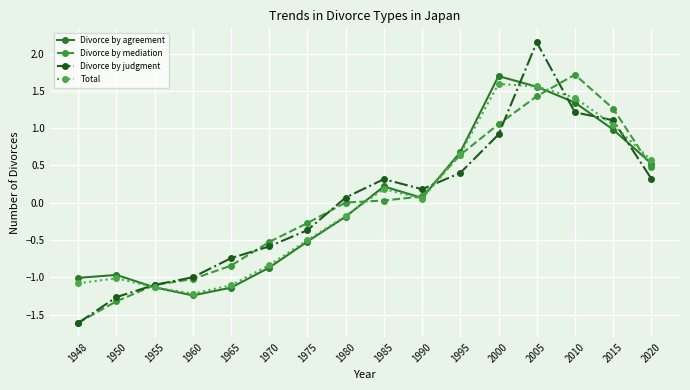

Is the value of Divorce by judgment at 1970 greater than the value of Divorce by agreement at 1990?

No